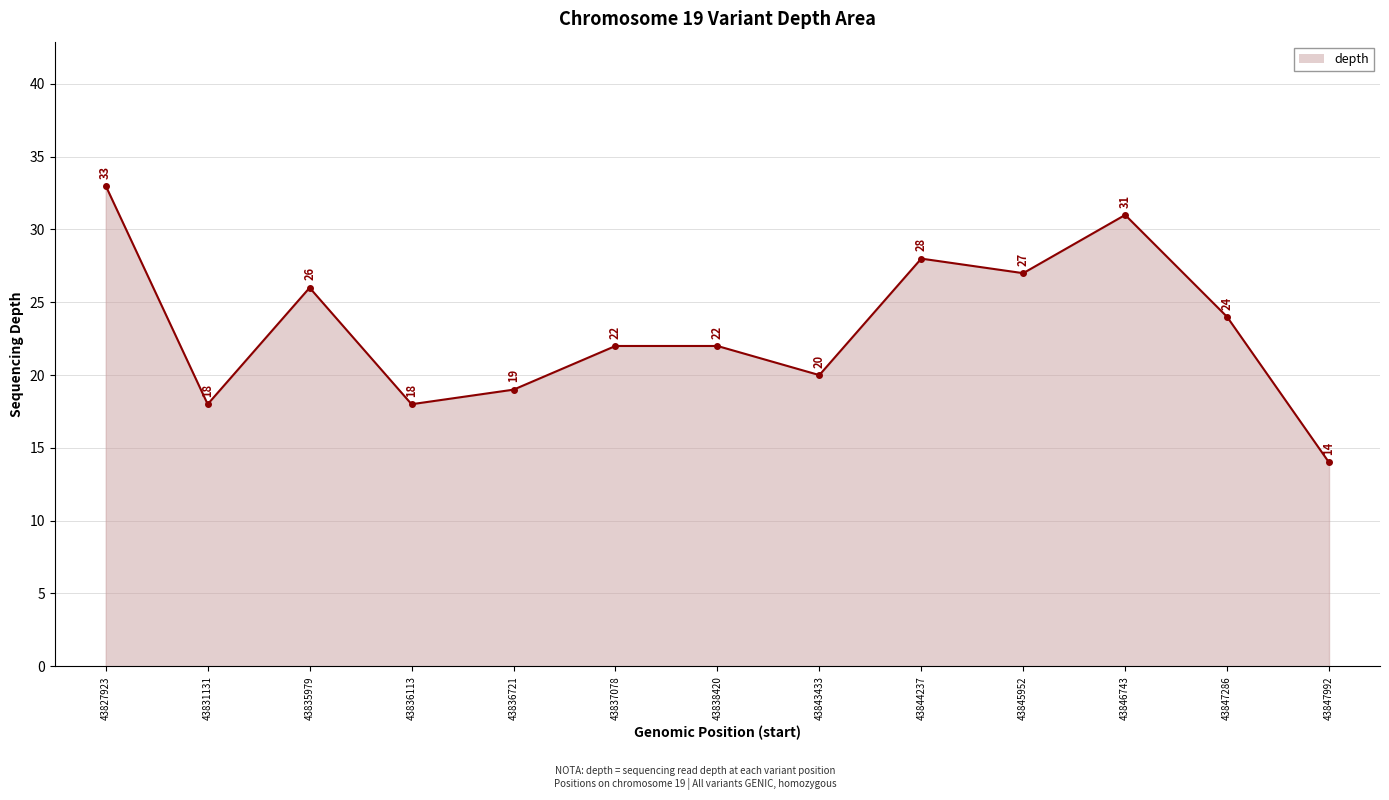

What is the ratio of the value at 43838420 to the value at 43847992?

1.6